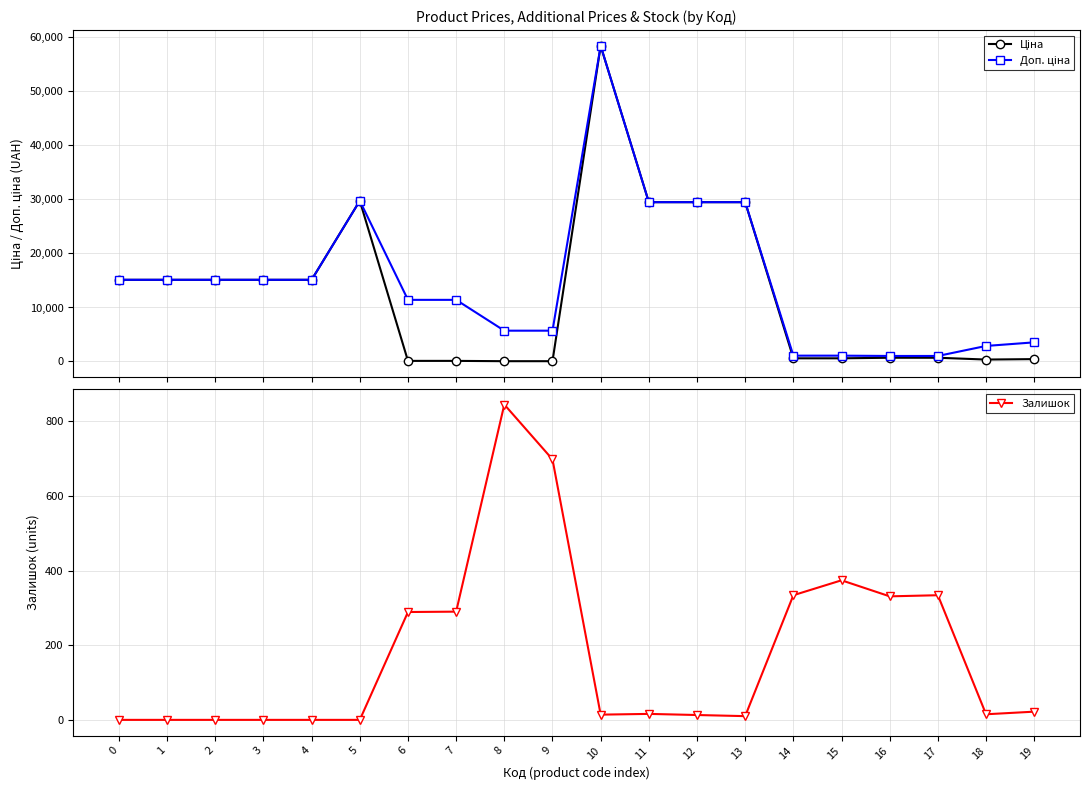

List the labels in order of Доп. ціна value, smallest first.

16, 17, 14, 15, 18, 19, 8, 9, 6, 7, 0, 1, 2, 3, 4, 11, 12, 13, 5, 10